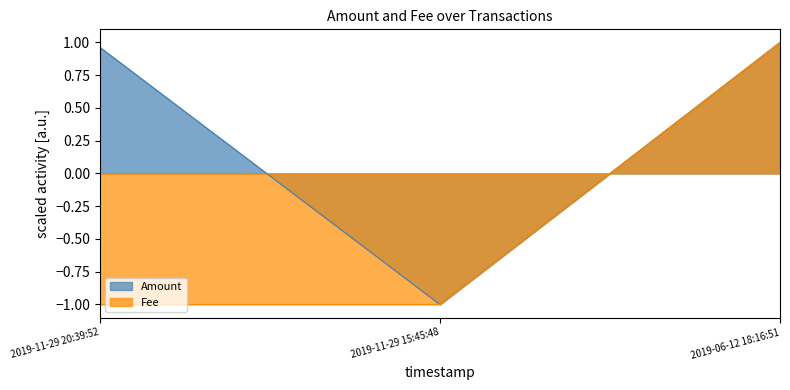

The Amount series shows 1.0 at 2019-11-29 20:39:52. True or false?

True